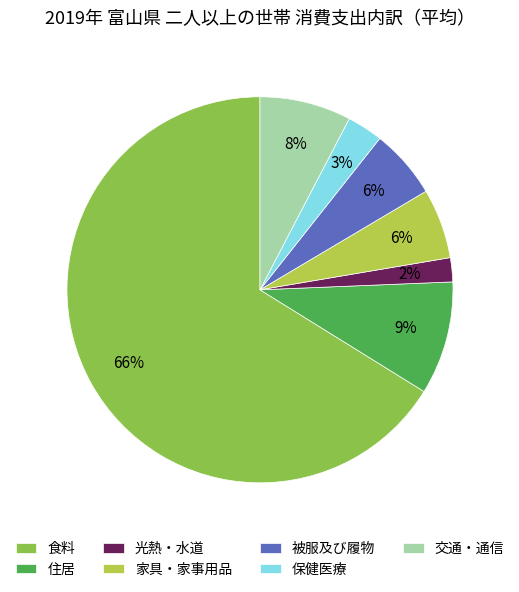

Which has a higher value, 保健医療 or 被服及び履物?

被服及び履物